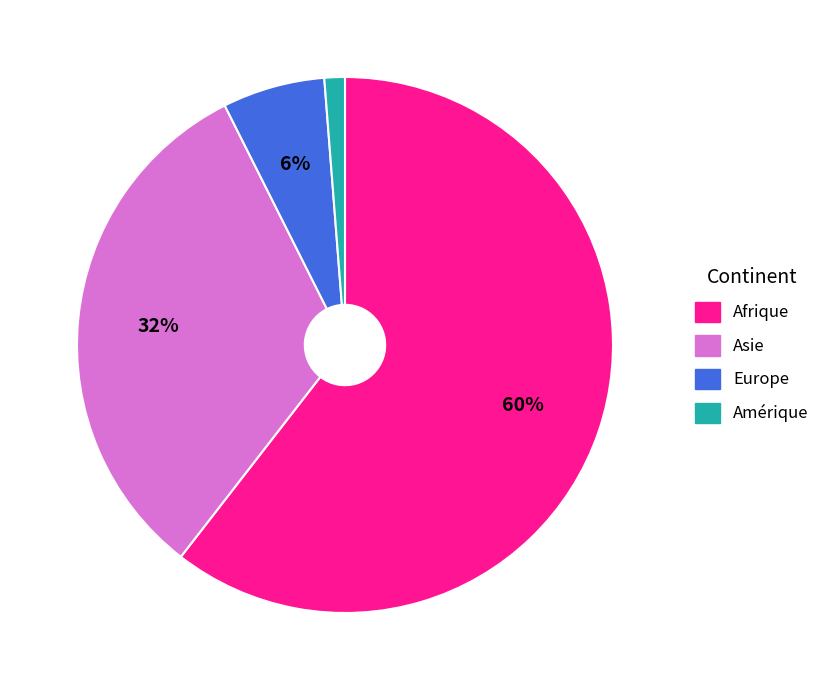

Which slice is the largest?

Afrique